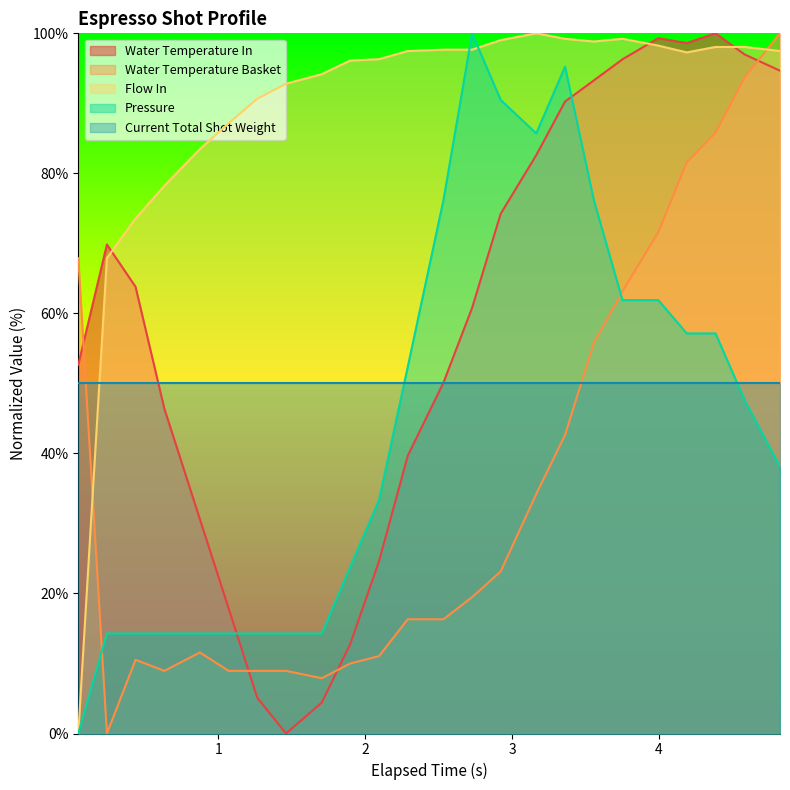

What is the greatest value displayed?

100.0